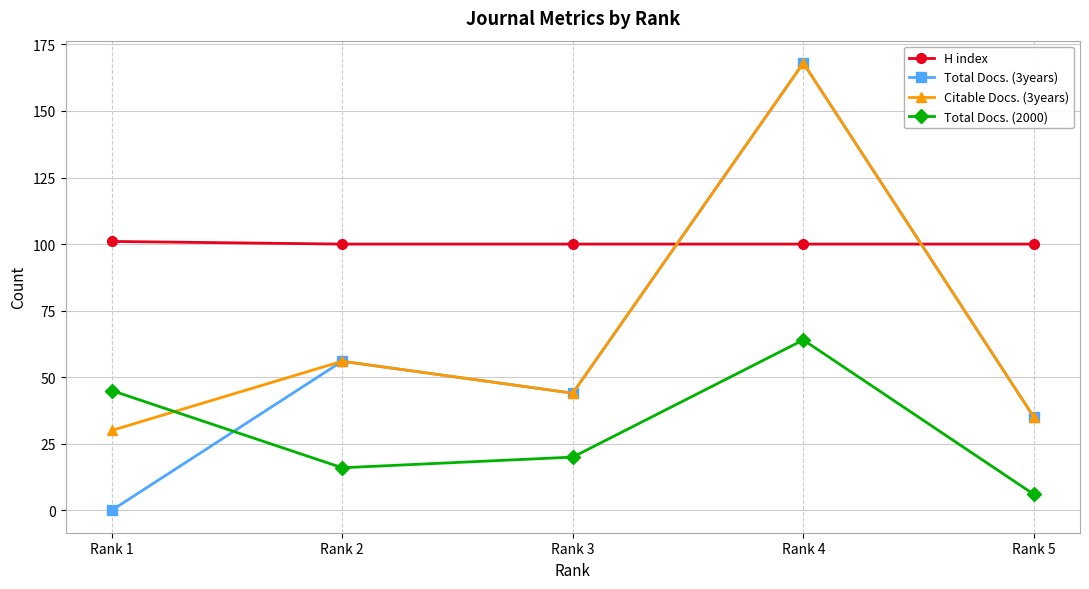

Reading left to right, what are all the values shown in this chart?

H index: Rank 1=101	Rank 2=100	Rank 3=100	Rank 4=100	Rank 5=100
Total Docs. (3years): Rank 1=0	Rank 2=56	Rank 3=44	Rank 4=168	Rank 5=35
Citable Docs. (3years): Rank 1=30	Rank 2=56	Rank 3=44	Rank 4=168	Rank 5=35
Total Docs. (2000): Rank 1=45	Rank 2=16	Rank 3=20	Rank 4=64	Rank 5=6